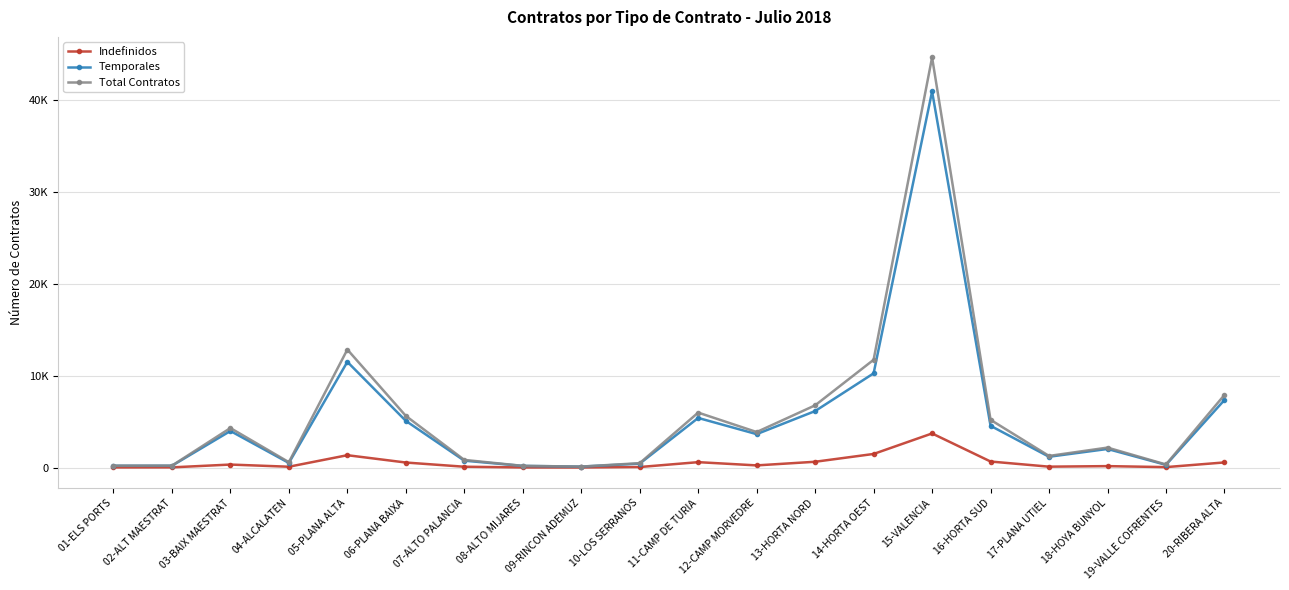

Rank the categories by Total Contratos value from highest to lowest.

15-VALENCIA, 05-PLANA ALTA, 14-HORTA OEST, 20-RIBERA ALTA, 13-HORTA NORD, 11-CAMP DE TURIA, 06-PLANA BAIXA, 16-HORTA SUD, 03-BAIX MAESTRAT, 12-CAMP MORVEDRE, 18-HOYA BUNYOL, 17-PLANA UTIEL, 07-ALTO PALANCIA, 04-ALCALATEN, 10-LOS SERRANOS, 19-VALLE COFRENTES, 02-ALT MAESTRAT, 01-ELS PORTS, 08-ALTO MIJARES, 09-RINCON ADEMUZ